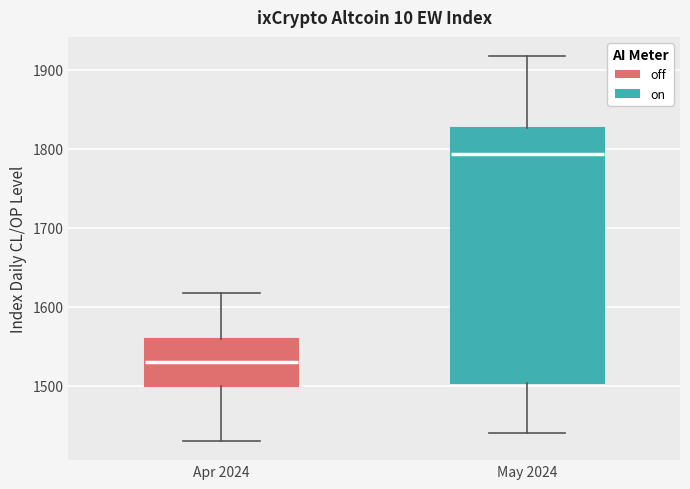

Reading left to right, read every box against the y-axis: the position of its median line, the range the box covers, and the ends of its whiskers. The values are not printed on the chart, so give them approximately, as read against the axis.

Apr 2024: median 1530, box 1500 to 1560, whiskers 1430 to 1620
May 2024: median 1790, box 1500 to 1830, whiskers 1440 to 1920